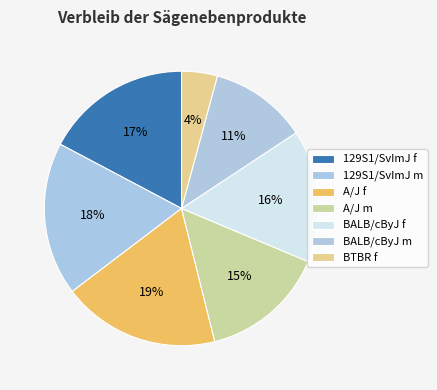

How many segments does this pie chart have?

7